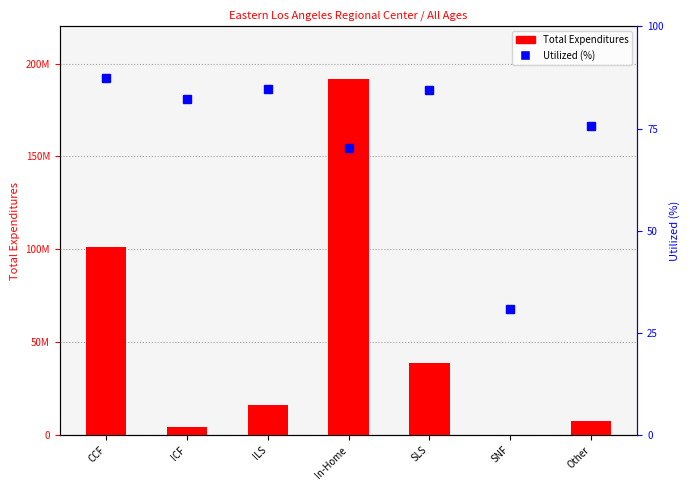

Does the chart contain stacked bars?

No